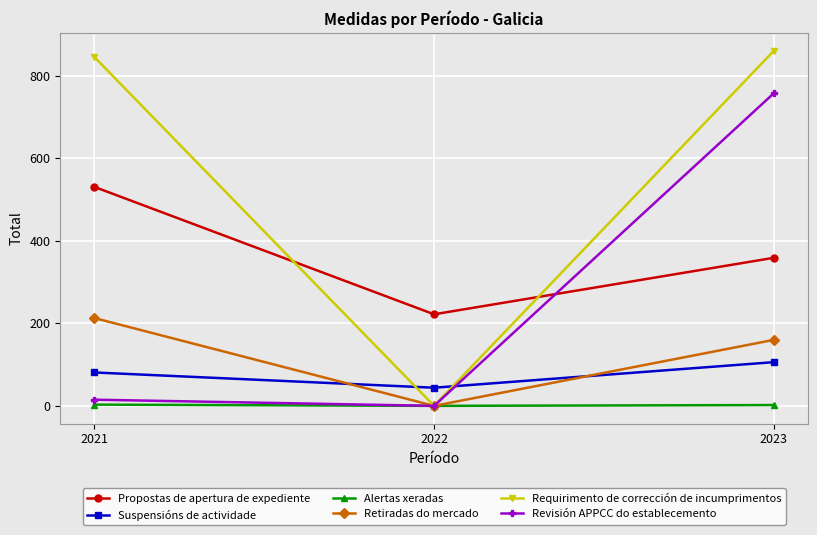

What is the difference between the highest and lowest values at 2022?

222